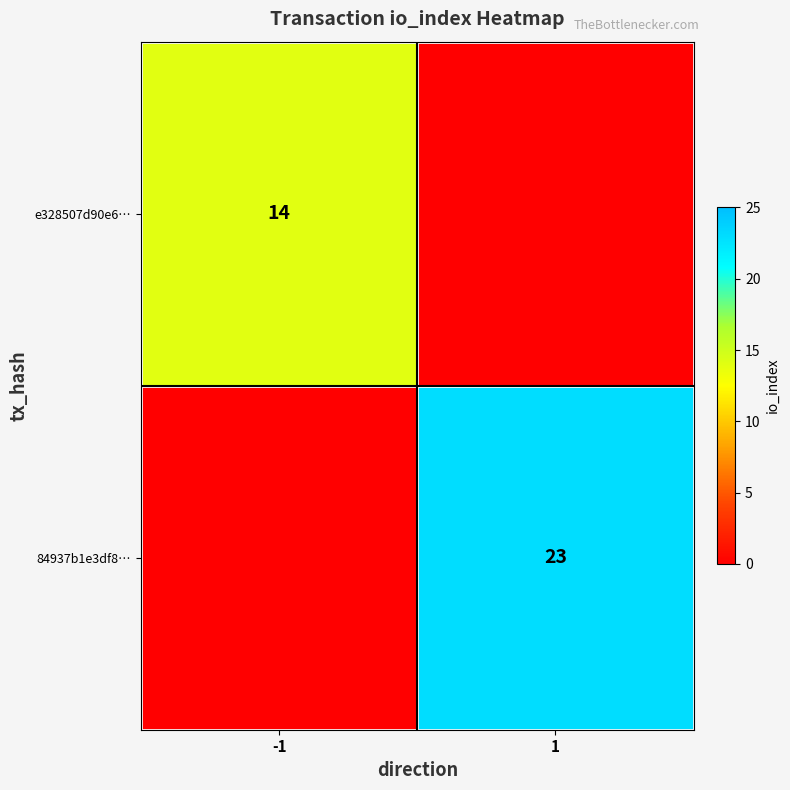

True or false: e328507d90e6… has a value of 6 at -1.

False